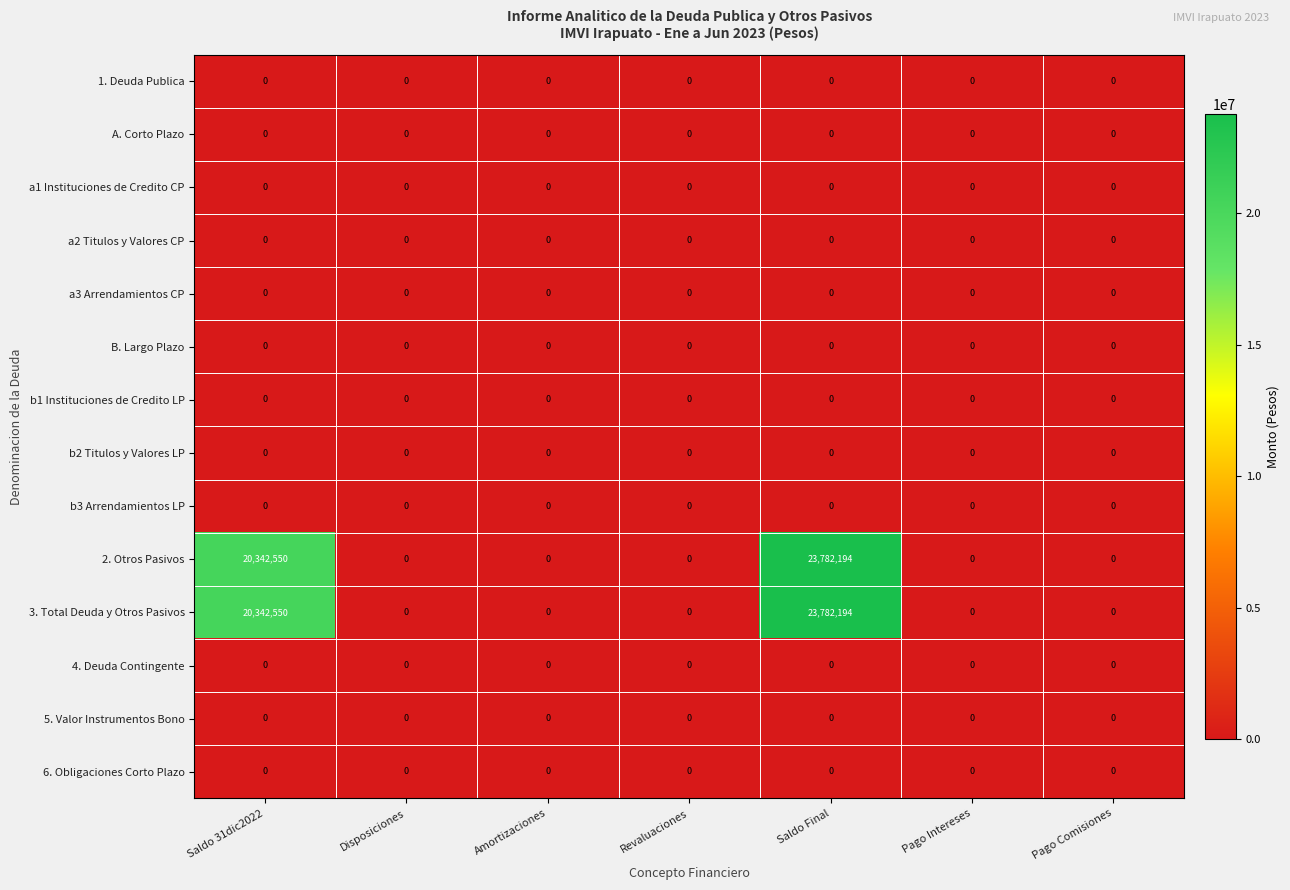

What is the maximum value shown in the chart?

23782194